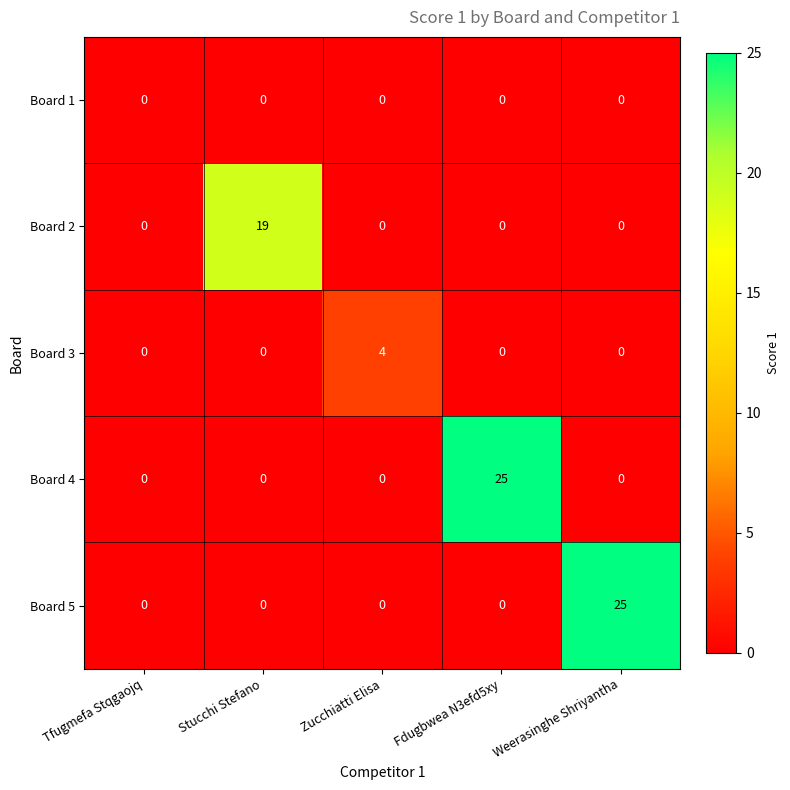

How many values in Board 3 are above zero?

1